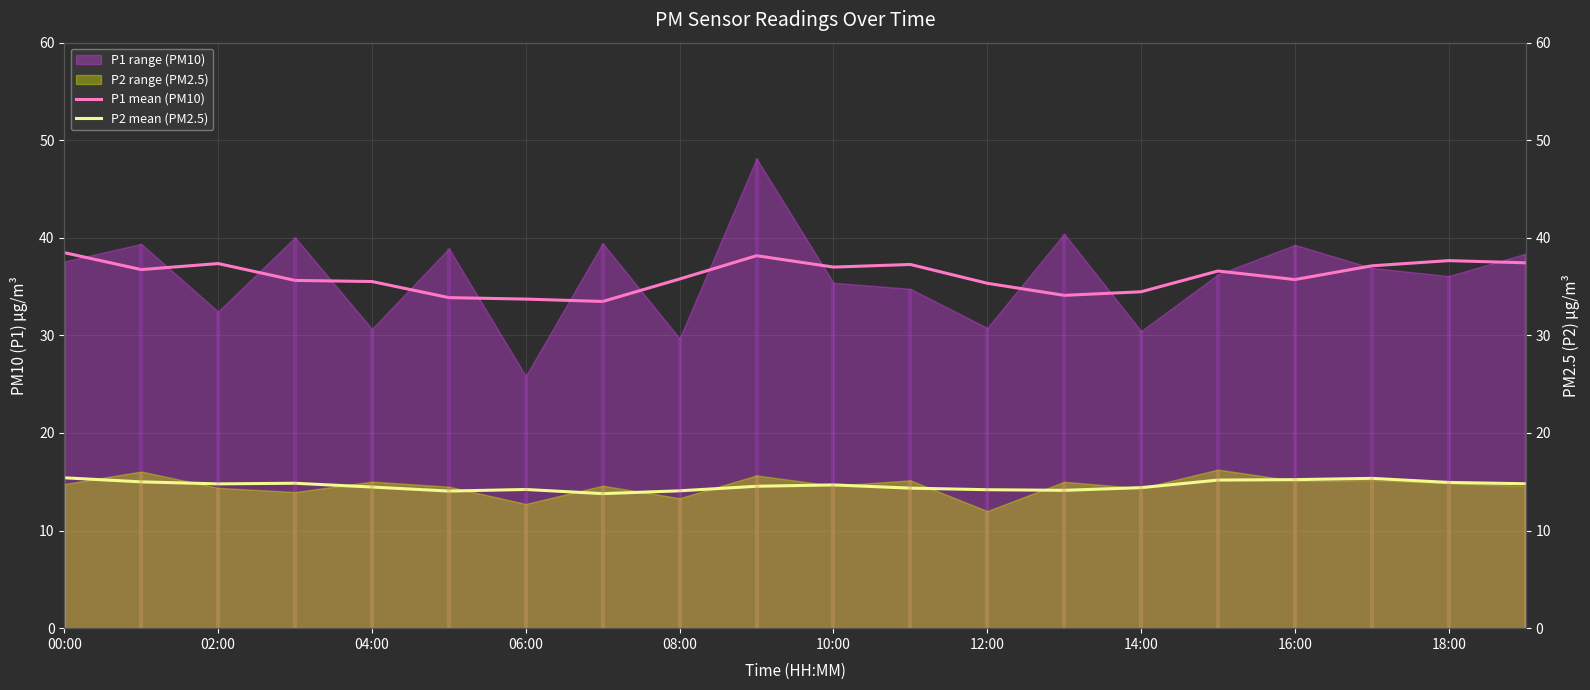

At how many categories does at least one series exceed 35?

15